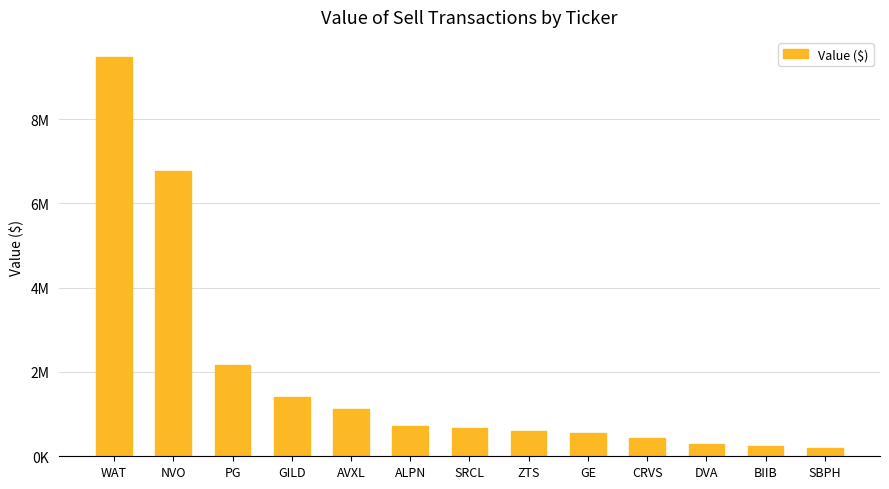

The chart shows a value of 356861 at ALPN. True or false?

False